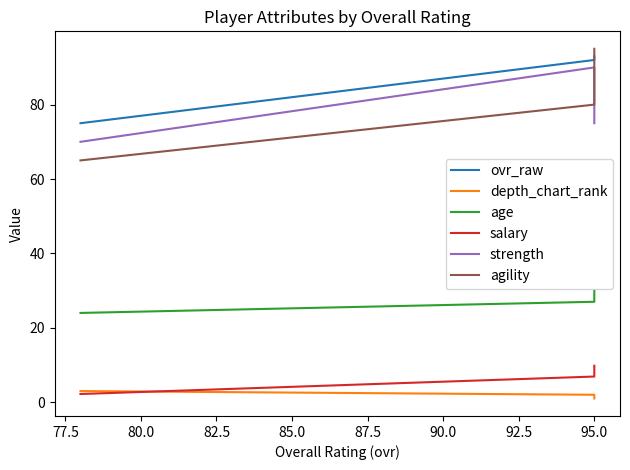

What is the difference between the maximum and second lowest values in the depth_chart_rank series?

1.0